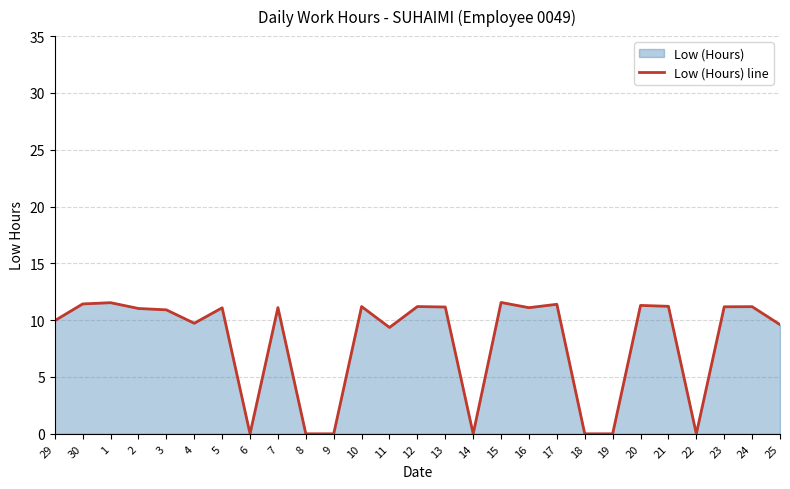

Rank the categories by value from highest to lowest.

15, 1, 30, 17, 20, 21, 10, 12, 24, 23, 13, 7, 16, 5, 2, 3, 29, 4, 25, 11, 6, 8, 9, 14, 18, 19, 22